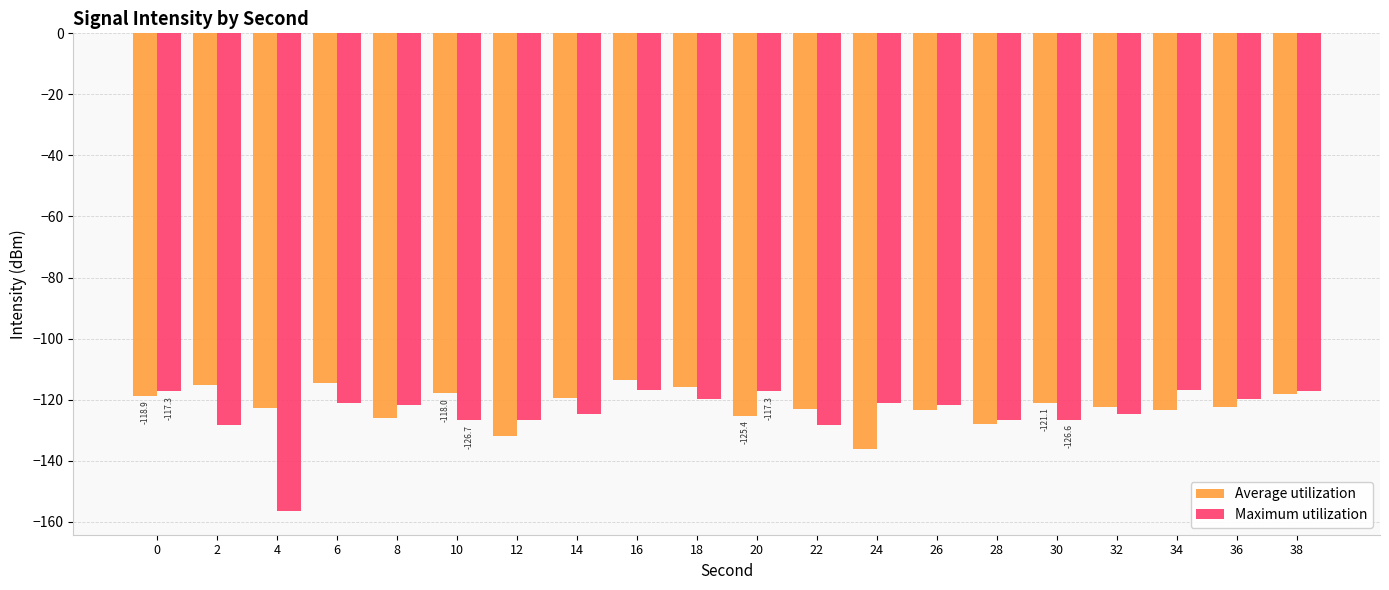

What is the minimum value shown in the chart?

-156.5